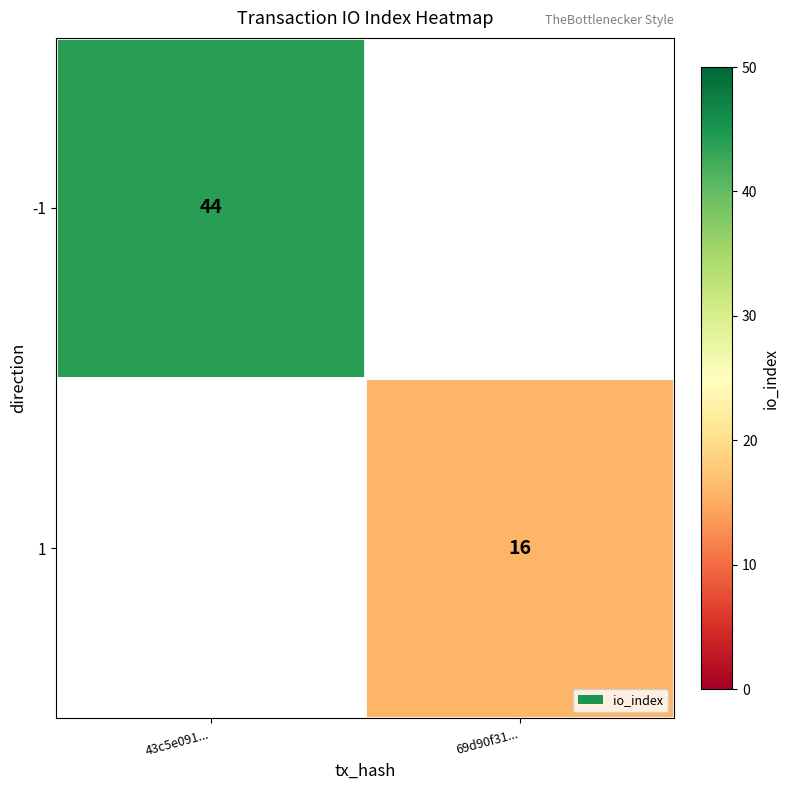

The -1 series shows 24.4 at 43c5e091.... True or false?

False